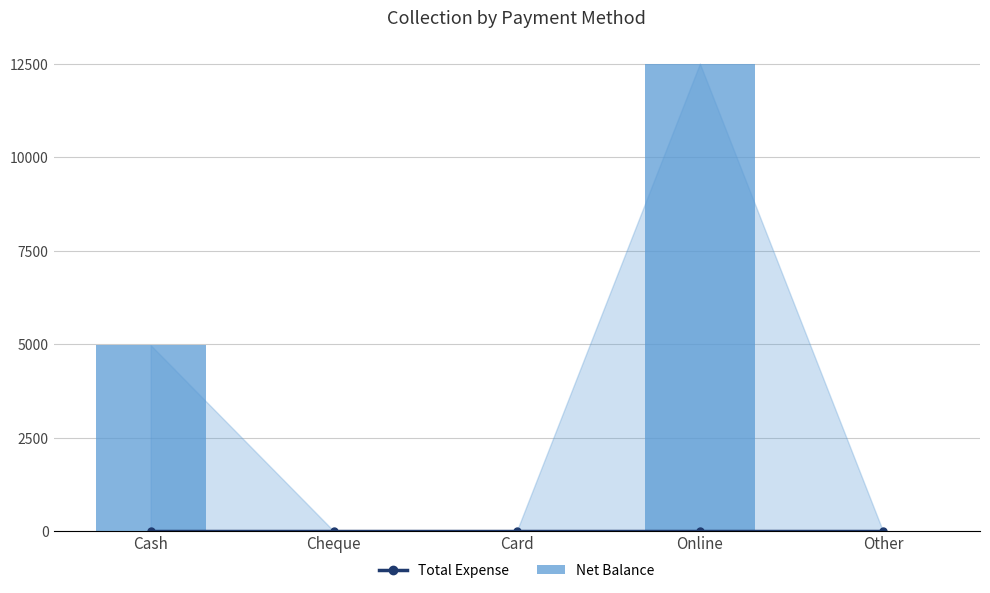

Are the bars grouped side by side (vs. stacked)?

Yes